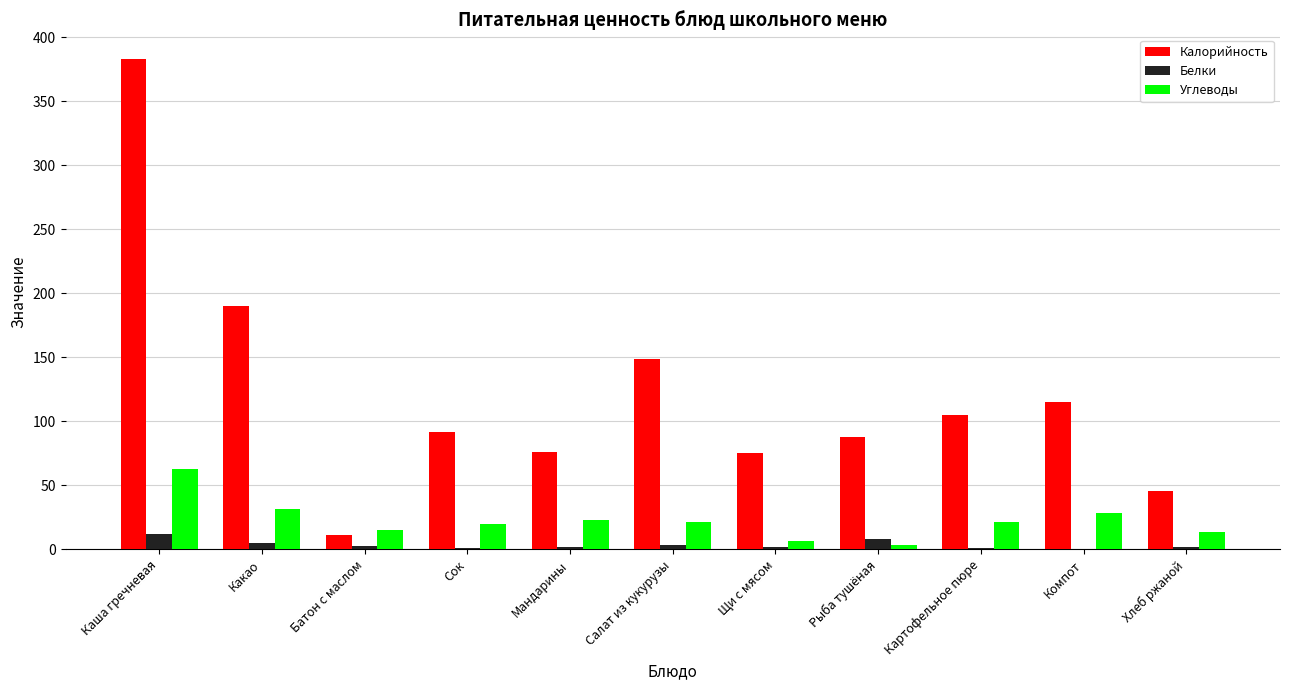

Is the value of Калорийность at Щи с мясом greater than the value of Белки at Компот?

Yes